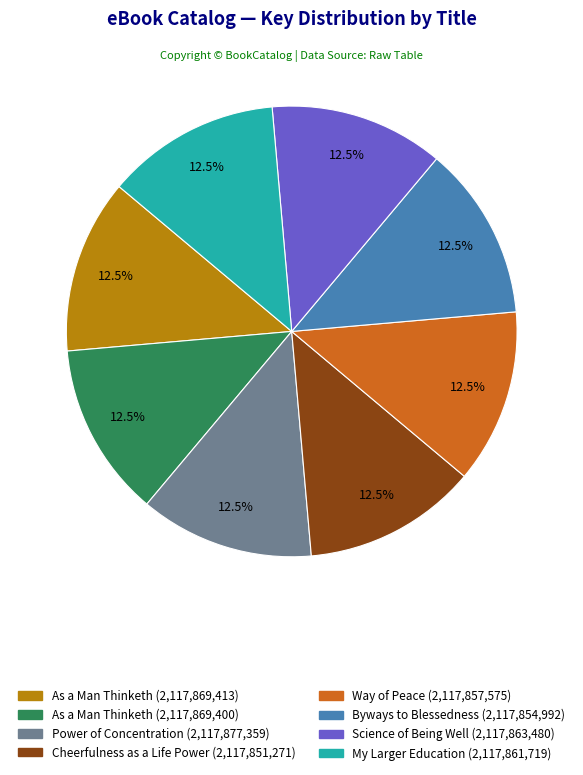

How many slices are in this pie chart?

8